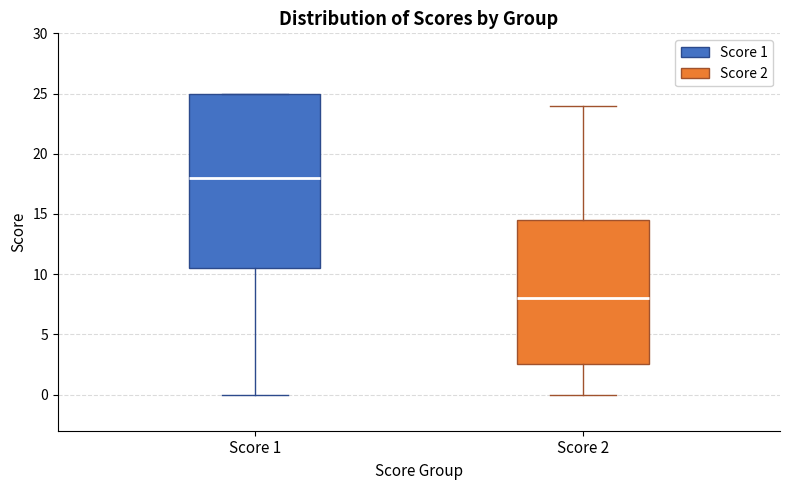

Comparing the boxes themselves (not the whiskers), which one is the tallest?

Score 1